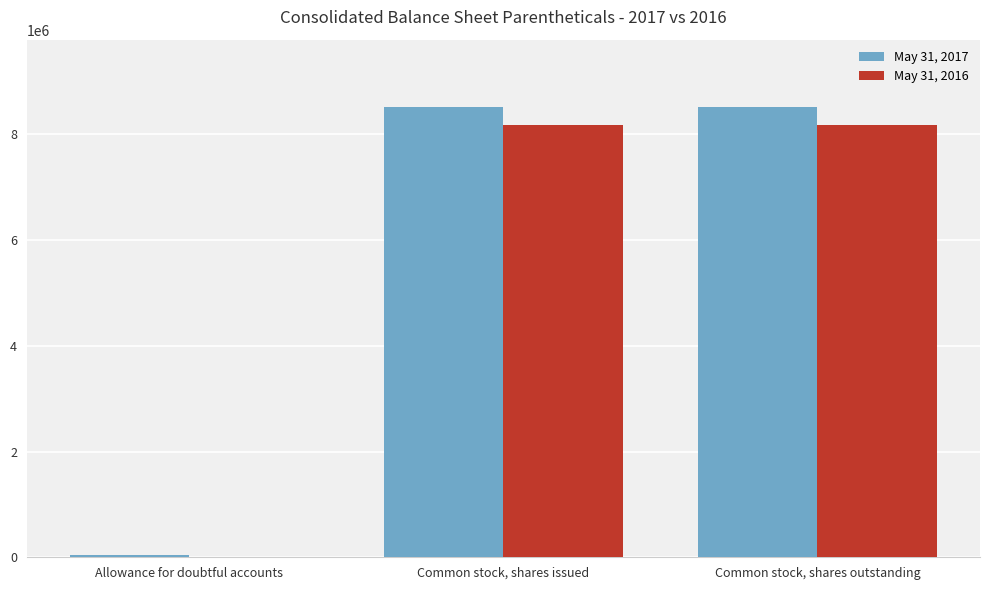

Reading left to right, what are all the values shown in this chart?

May 31, 2017: 50129	8511173	8511173
May 31, 2016: 8405	8169673	8169673